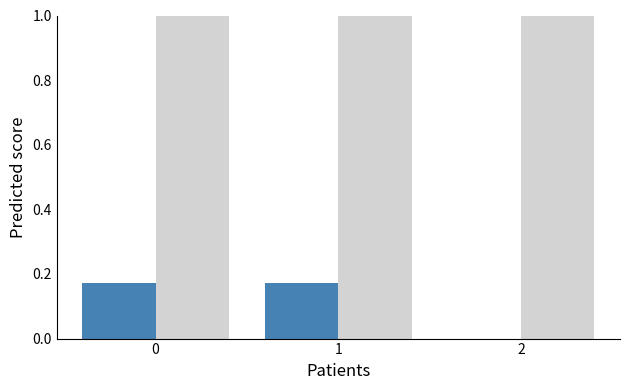

What is the total value across all series at 0?

1.2